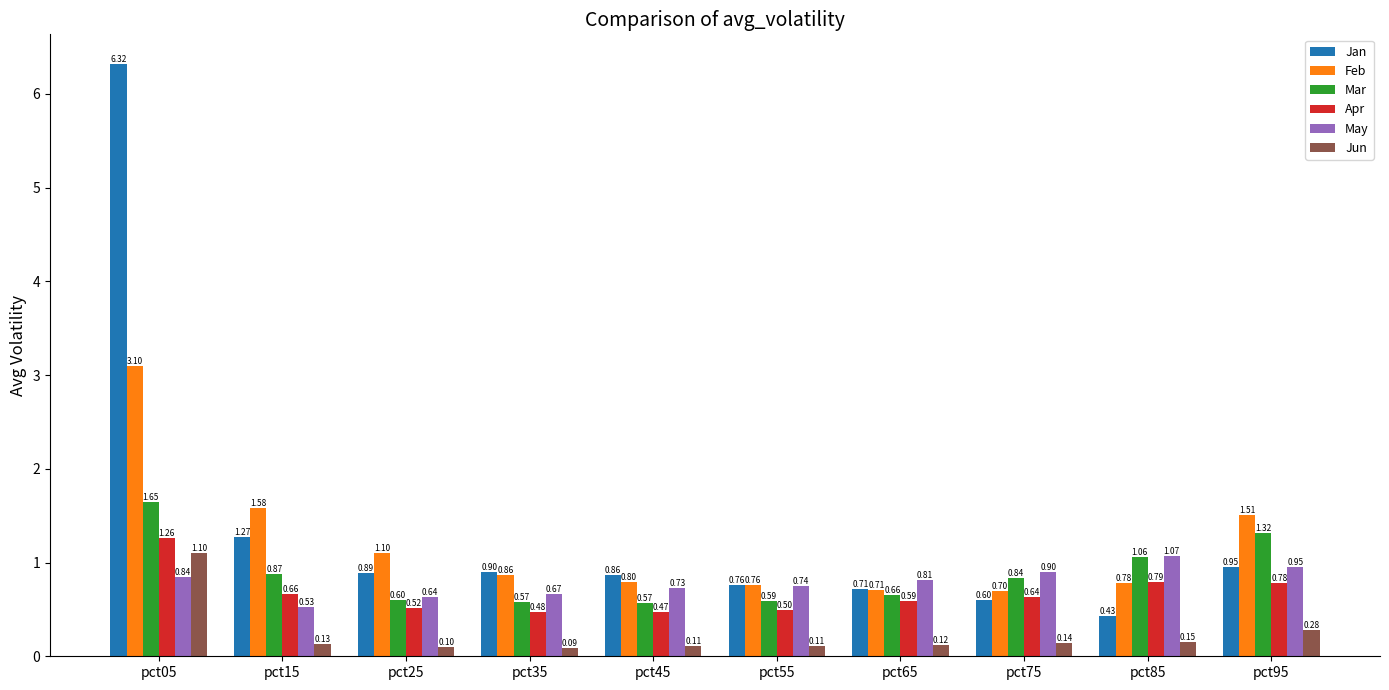

What is the total value across all series at pct35?

3.6